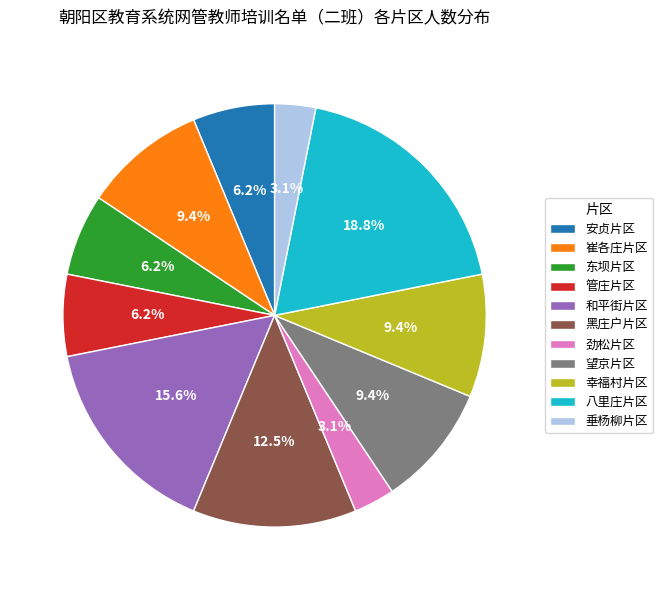

The 管庄片区 slice represents 1% of the pie. True or false?

False